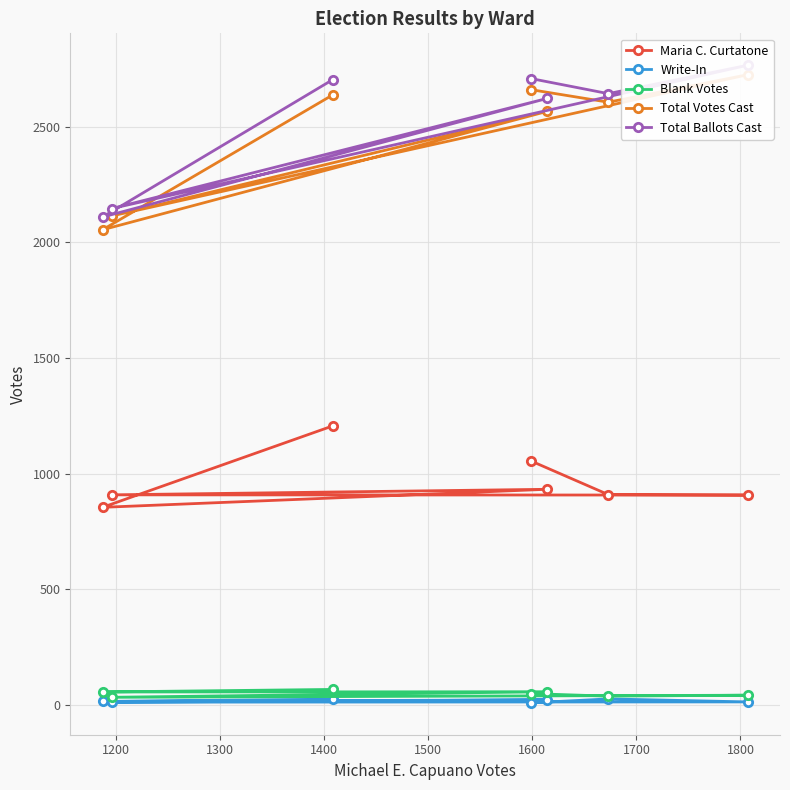

Rank the series by their maximum value, from lowest to highest.

Write-In, Blank Votes, Maria C. Curtatone, Total Votes Cast, Total Ballots Cast